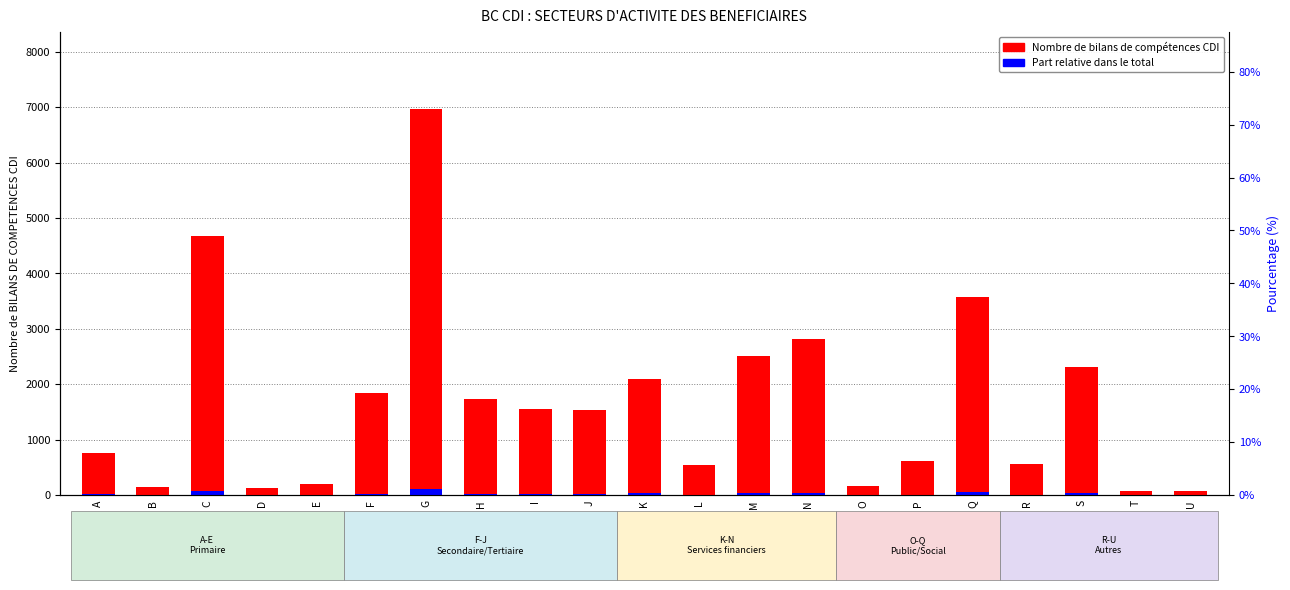

What is the total value across all series at E?

200.0